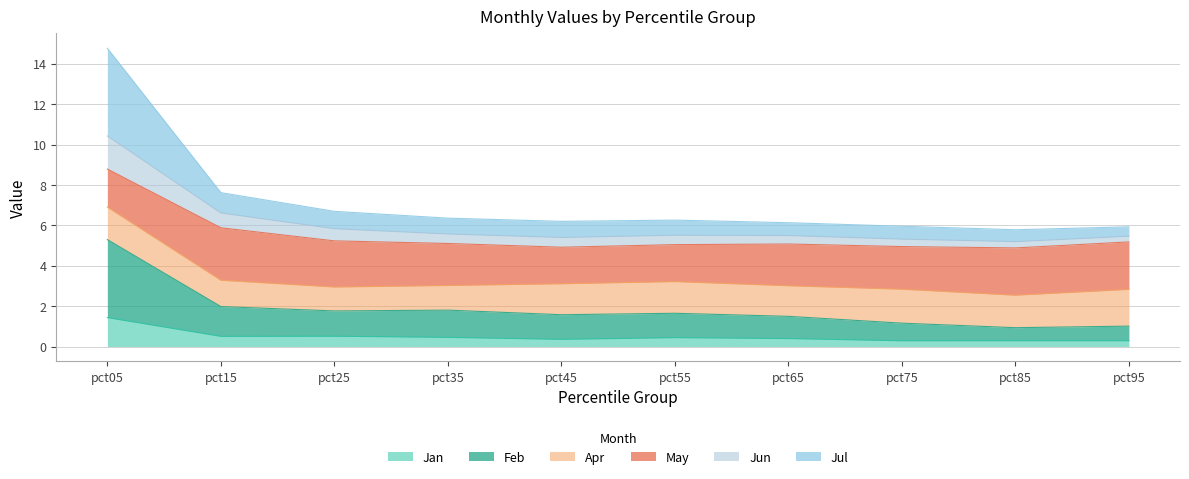

True or false: Jan and Jun intersect in this chart.

False